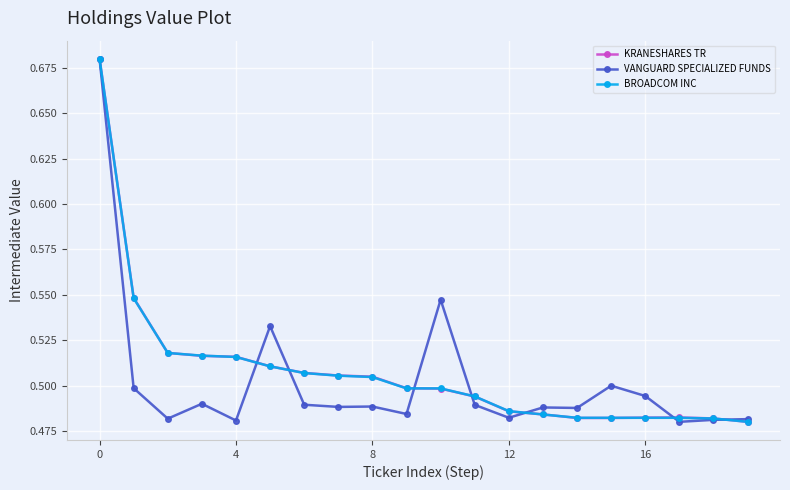

True or false: VANGUARD SPECIALIZED FUNDS and BROADCOM INC cross at least once.

True